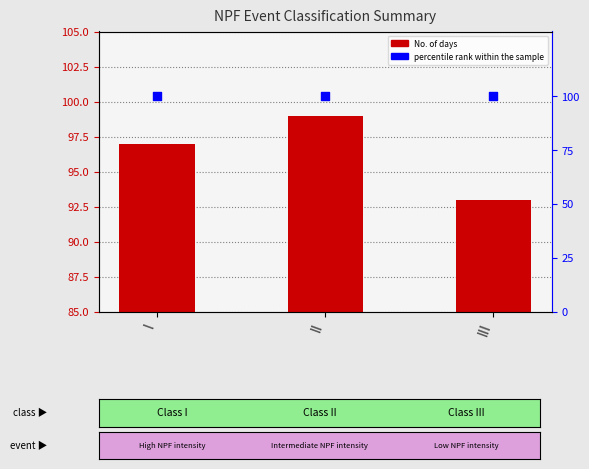

Is the value of No. of days at II greater than the value of percentile rank within the sample at II?

No